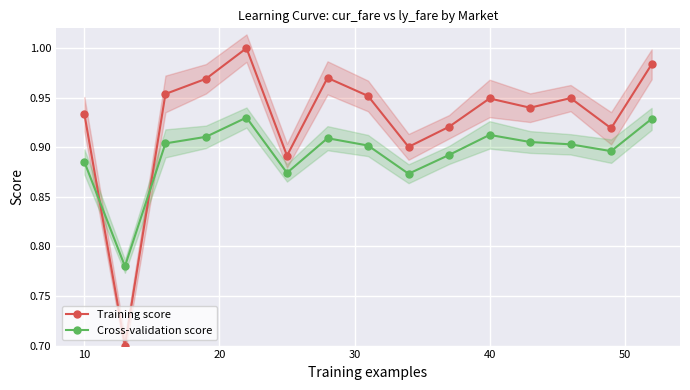

Which series has the widest spread of values?

Training score